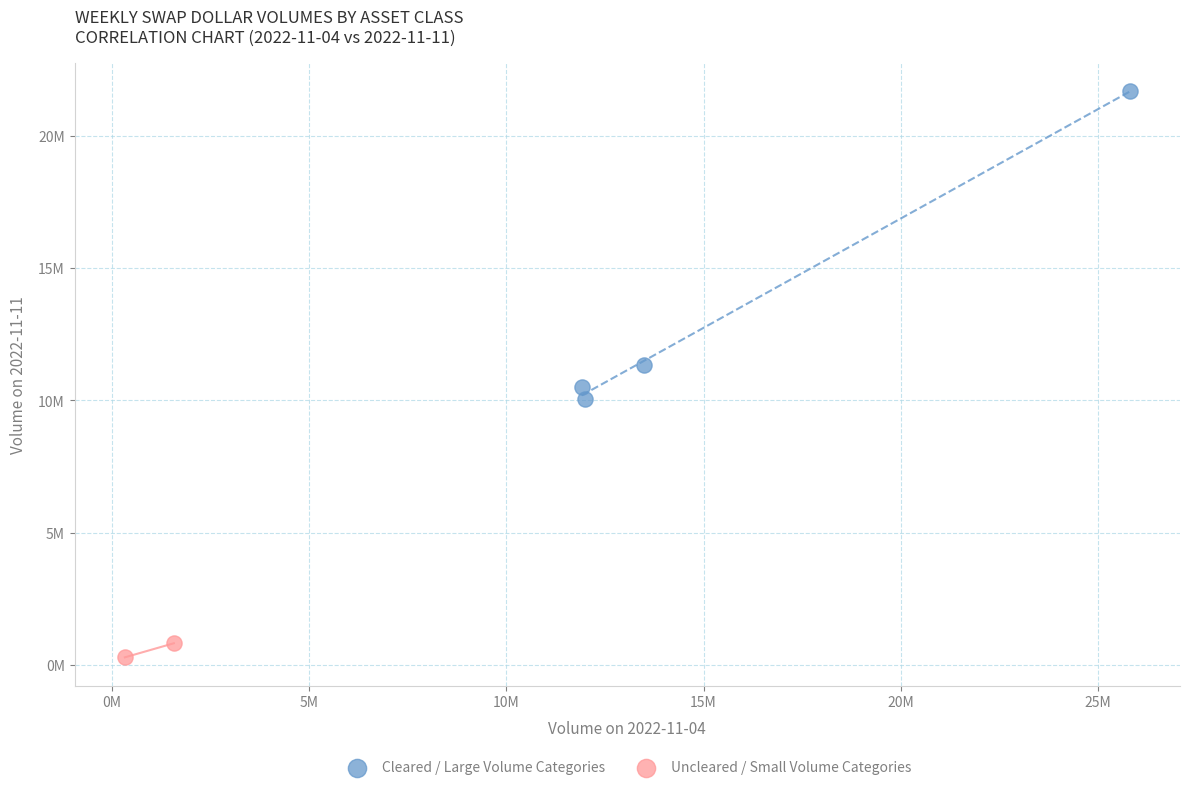

Which series reaches the minimum Y coordinate?

Uncleared / Small Volume Categories